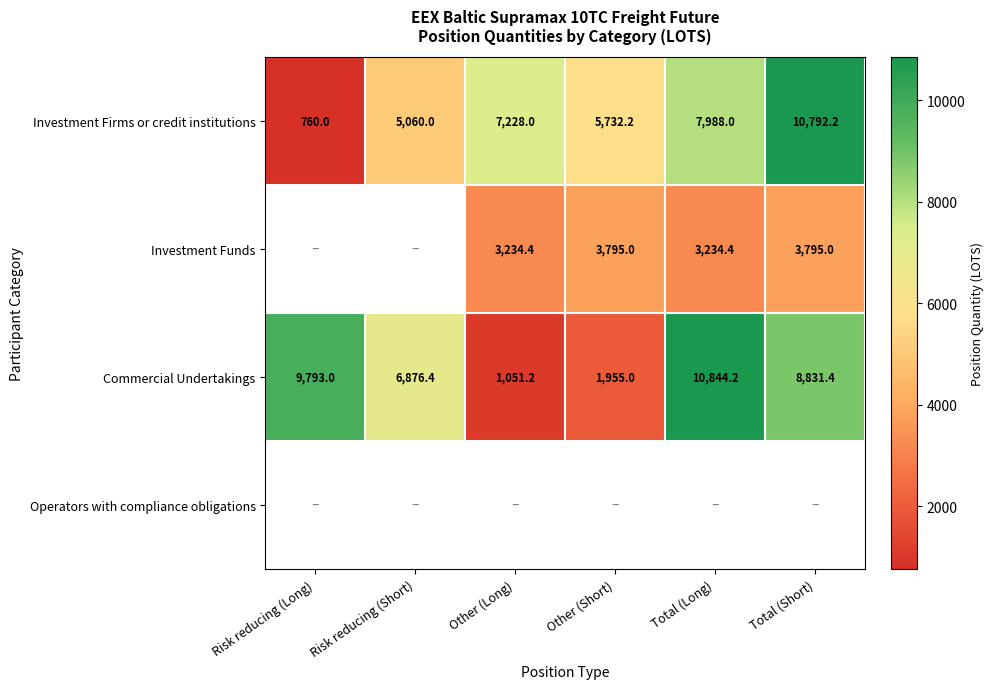

True or false: Commercial Undertakings has a value of 1955.0 at Other (Short).

True